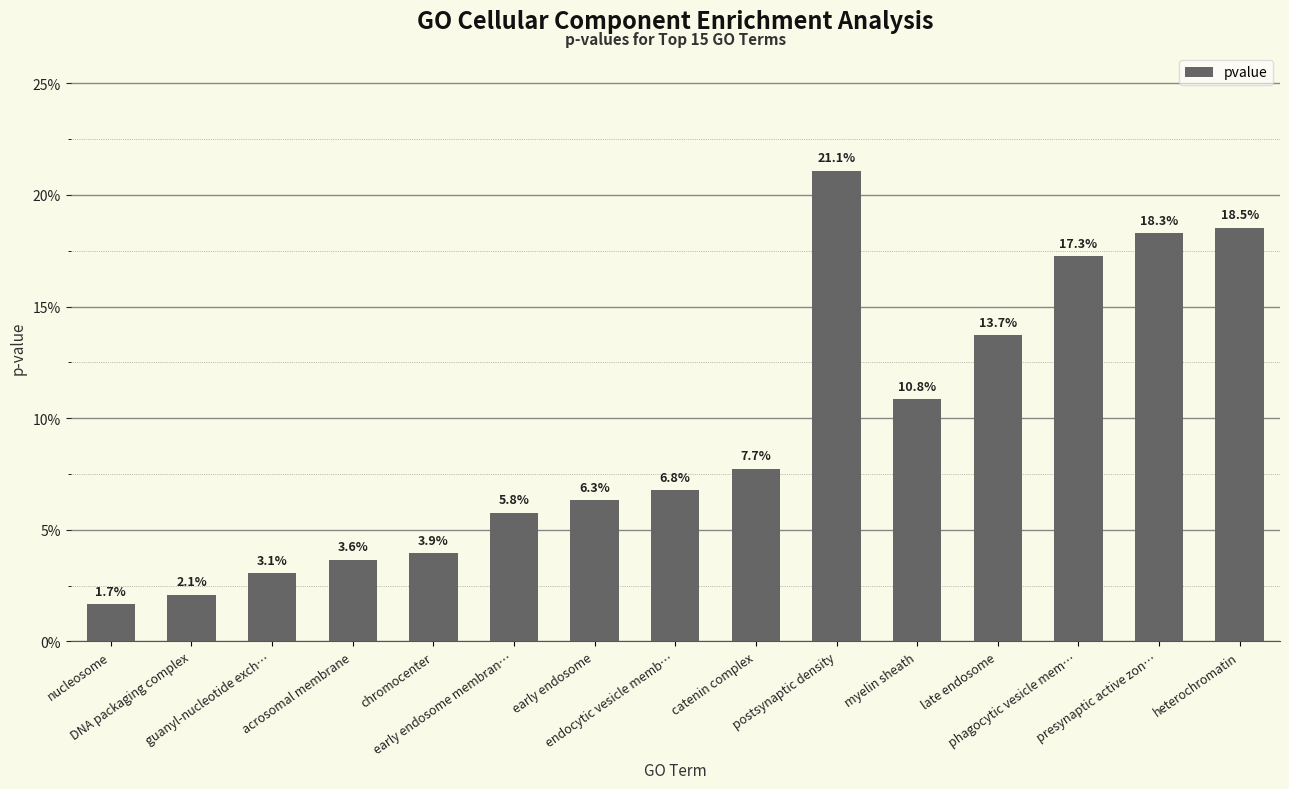

Is it true that the value at endocytic vesicle memb… is 0.1?

False